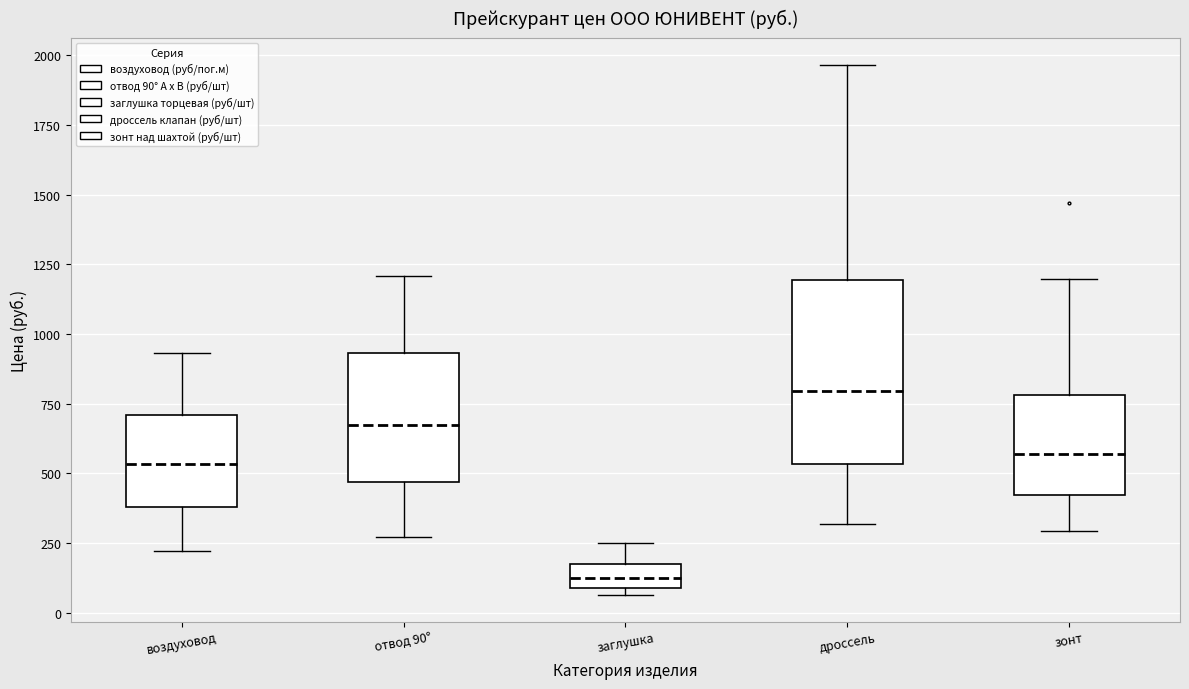

Reading left to right, read every box against the y-axis: the position of its median line, the range the box covers, and the ends of its whiskers. The values are not printed on the chart, so give them approximately, as read against the axis.

воздуховод: median 550, box 400 to 700, whiskers 200 to 950
отвод 90°: median 650, box 450 to 950, whiskers 250 to 1200
заглушка: median 150 (inside the box), box 100 to 150, whiskers 50 to 250
дроссель: median 800, box 550 to 1200, whiskers 300 to 1950
зонт: median 550, box 400 to 800, whiskers 300 to 1200